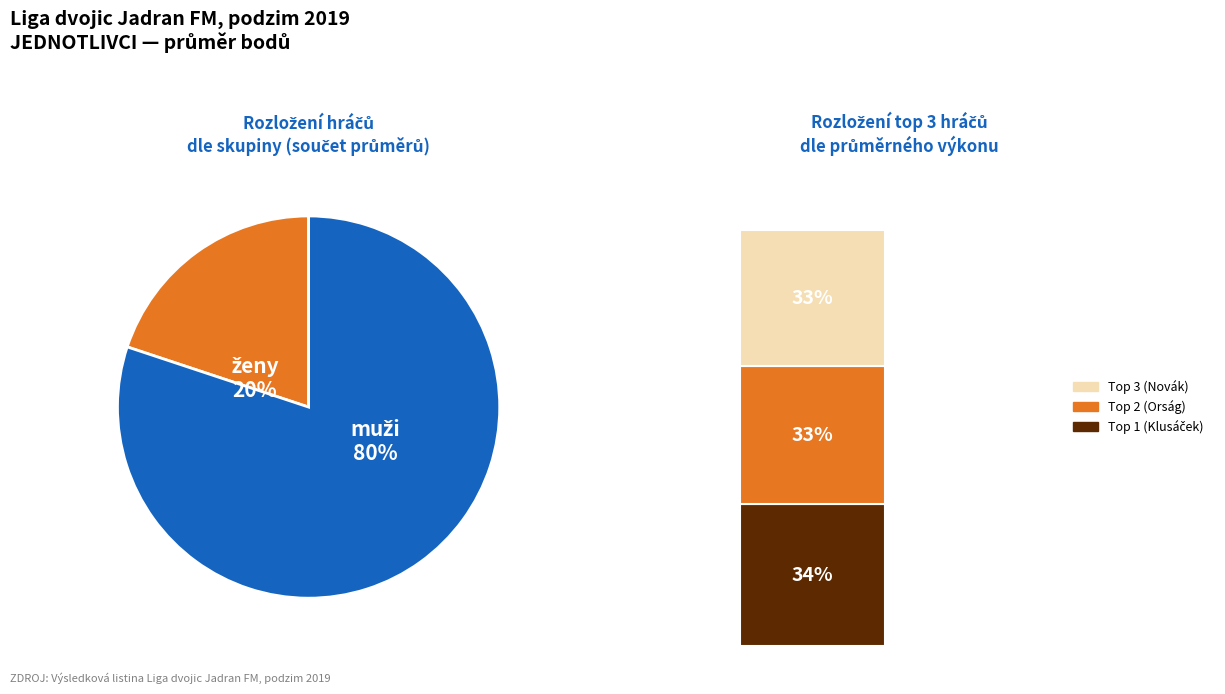

To the nearest percent, what is the combined percentage of Orság Karel and Fabrigerová Anna?

20%